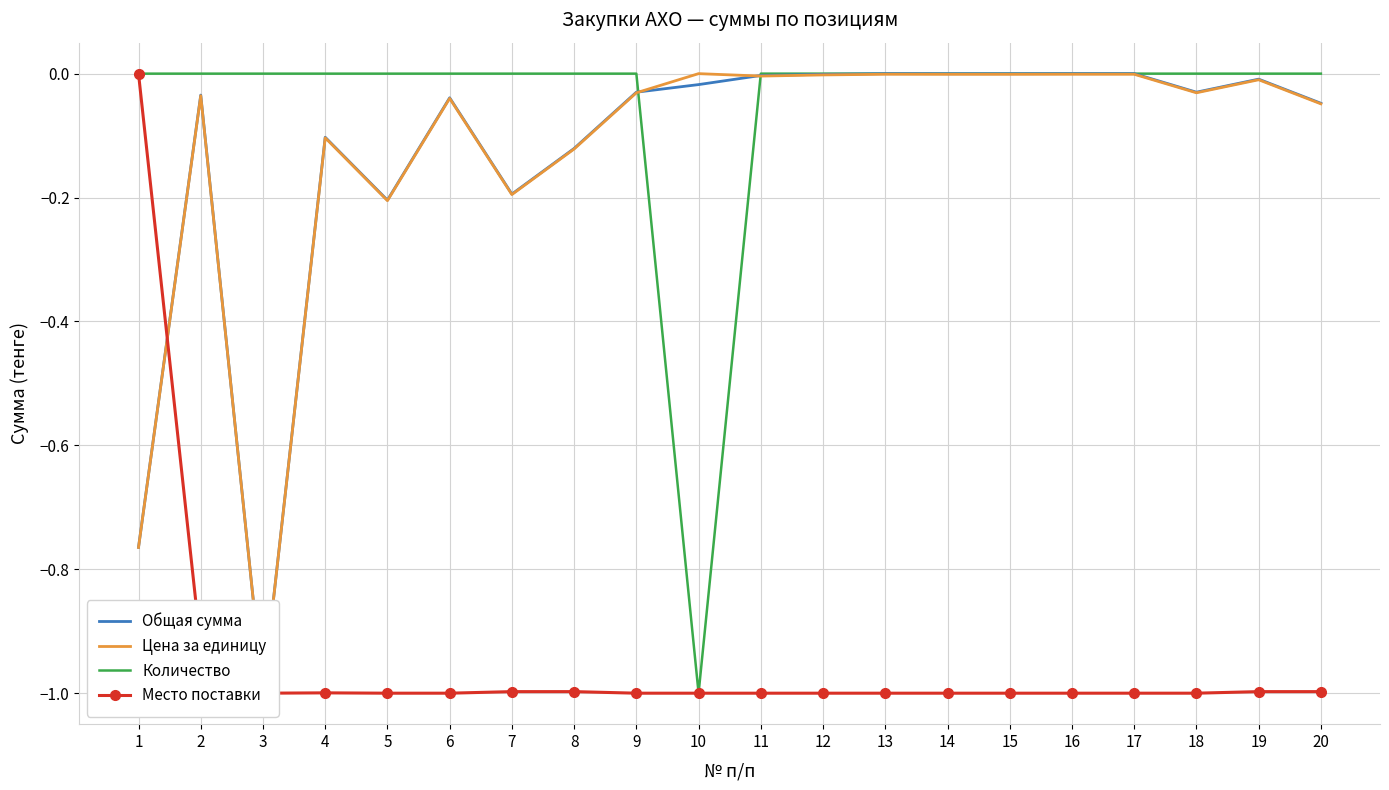

What is the difference between the maximum and minimum values in the Общая сумма series?

1.0